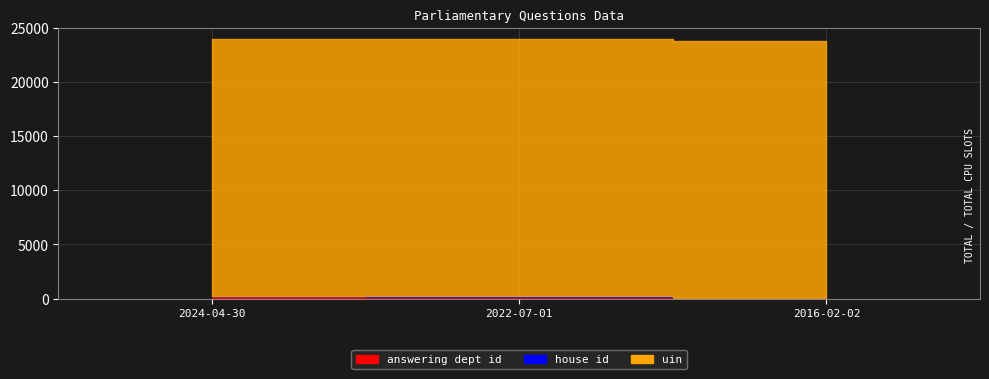

True or false: house id has a value of 1 at 2024-04-30.

True